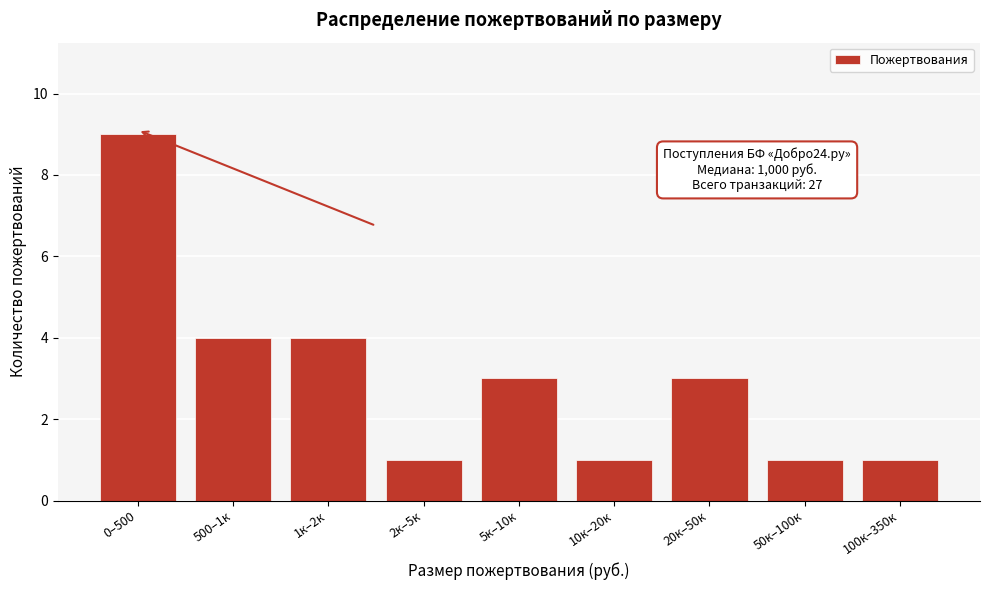

Reading right to left, extract all data points from this chart.

1	1	3	1	3	1	4	4	9